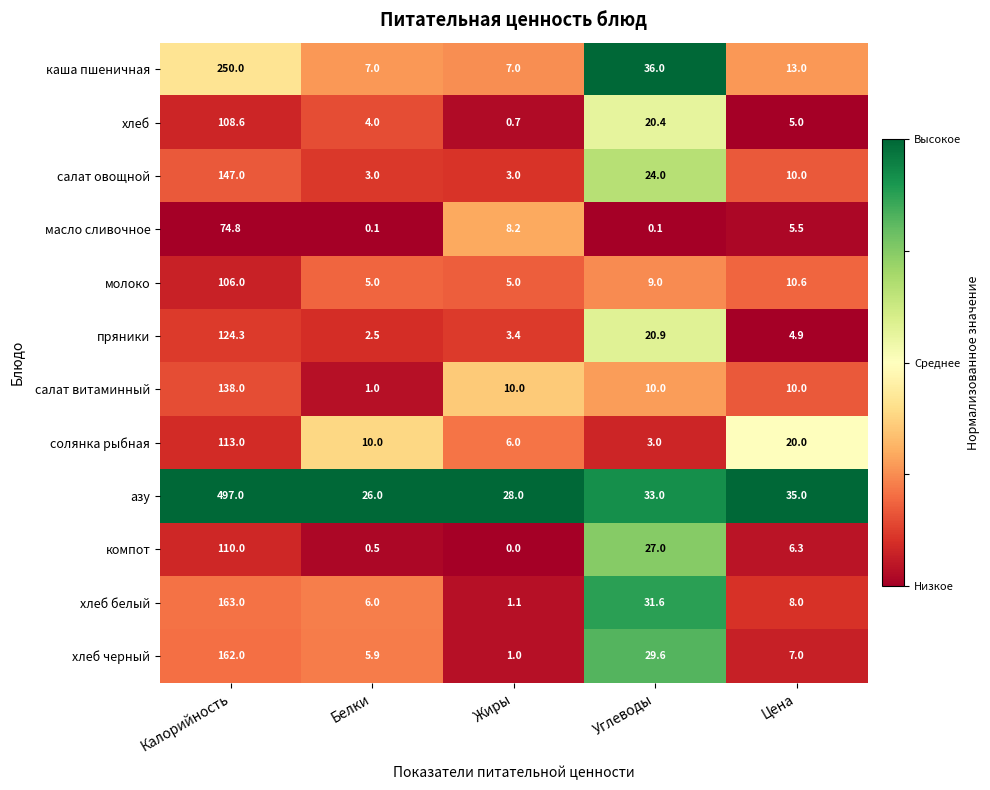

What is the difference between the каша пшеничная values at Цена and Белки?

6.0